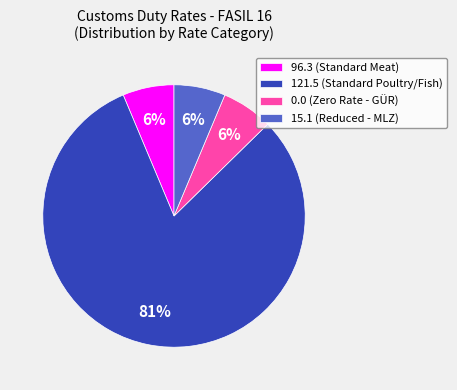

What is the largest slice in the pie chart?

121.5 (Standard Poultry/Fish)